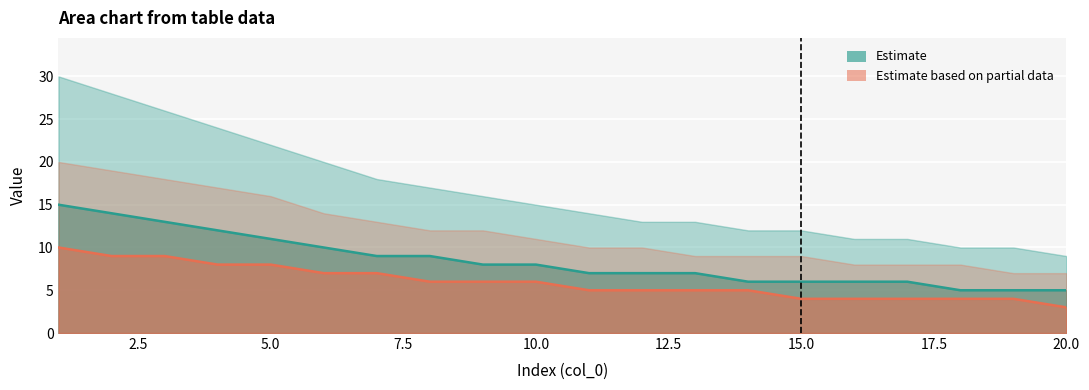

True or false: upper has a value of 17 at 12.

False